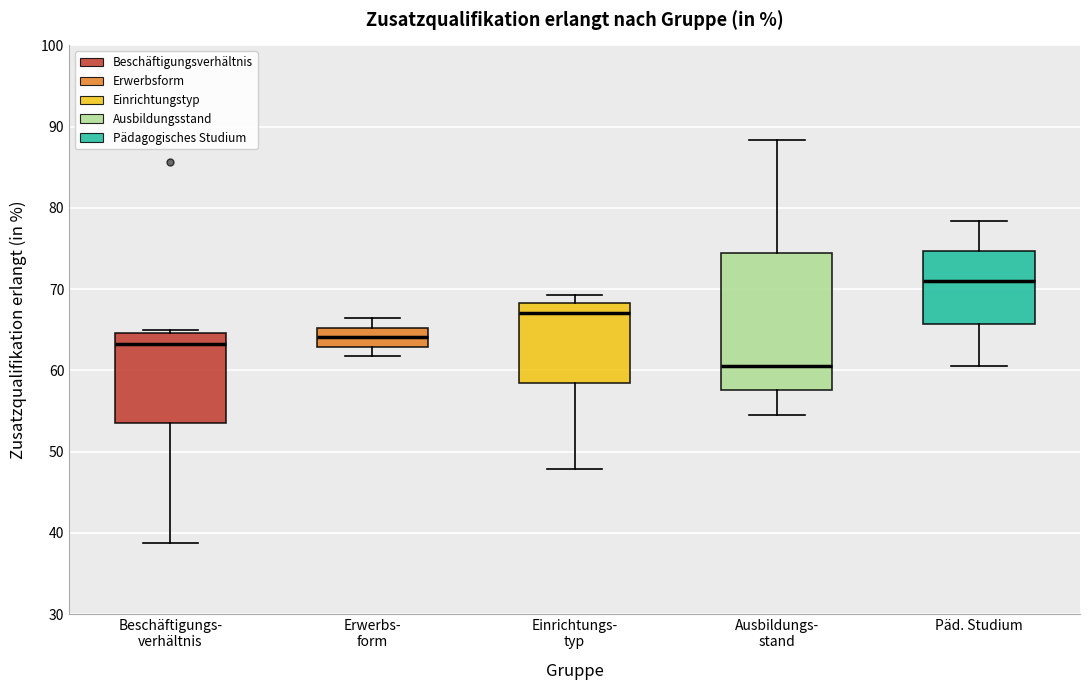

Reading left to right, read every box against the y-axis: the position of its median line, the range the box covers, and the ends of its whiskers. The values are not printed on the chart, so give them approximately, as read against the axis.

Beschäftigungs- verhältnis: median 63, box 54 to 65, whiskers 39 to 65 (just above the box's upper edge)
Erwerbs- form: median 64, box 63 to 65, whiskers 62 to 66
Einrichtungs- typ: median 67, box 58 to 68, whiskers 48 to 69
Ausbildungs- stand: median 61, box 58 to 74, whiskers 54 to 88
Päd. Studium: median 71, box 66 to 75, whiskers 61 to 78